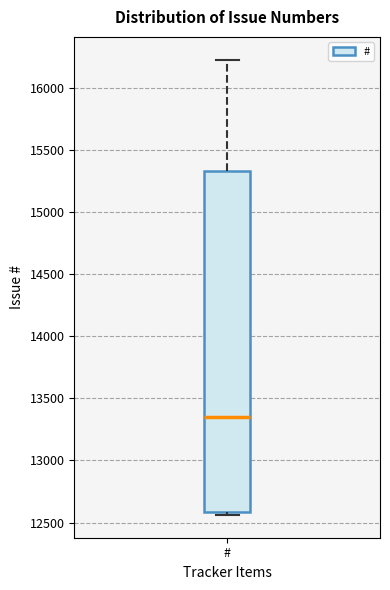

Where is the upper edge of the box for # on the y-axis? The values are not printed on the chart, so give them approximately, as read against the axis.

15350